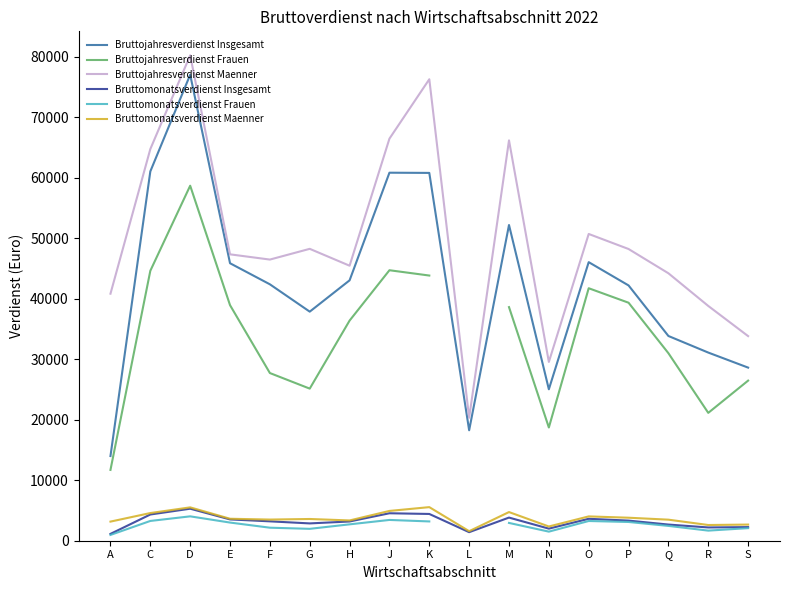

How many interior local valleys does the Bruttojahresverdienst Insgesamt series have?

3